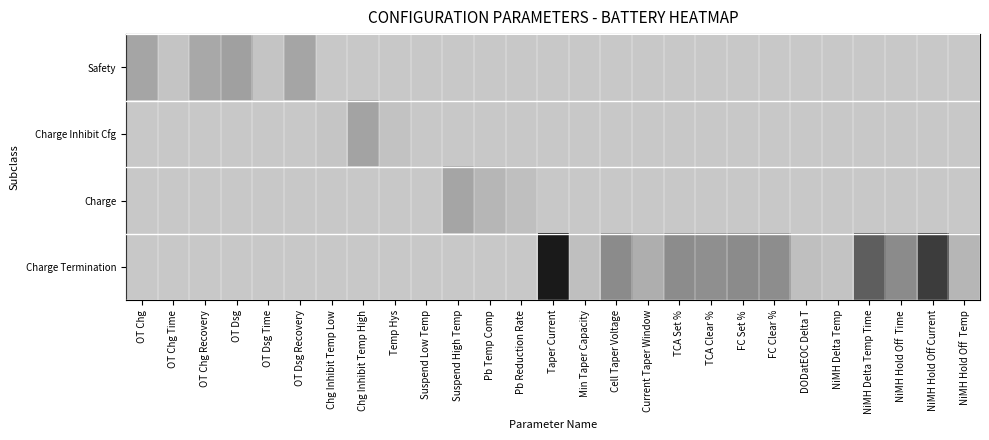

At which label does Charge Inhibit Cfg reach its minimum?

OT Chg